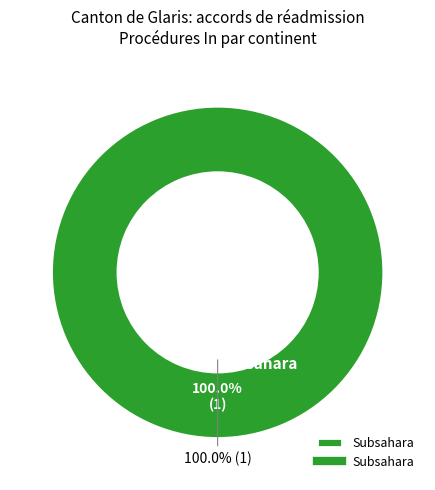

True or false: Amérique accounts for 15% of the total.

False